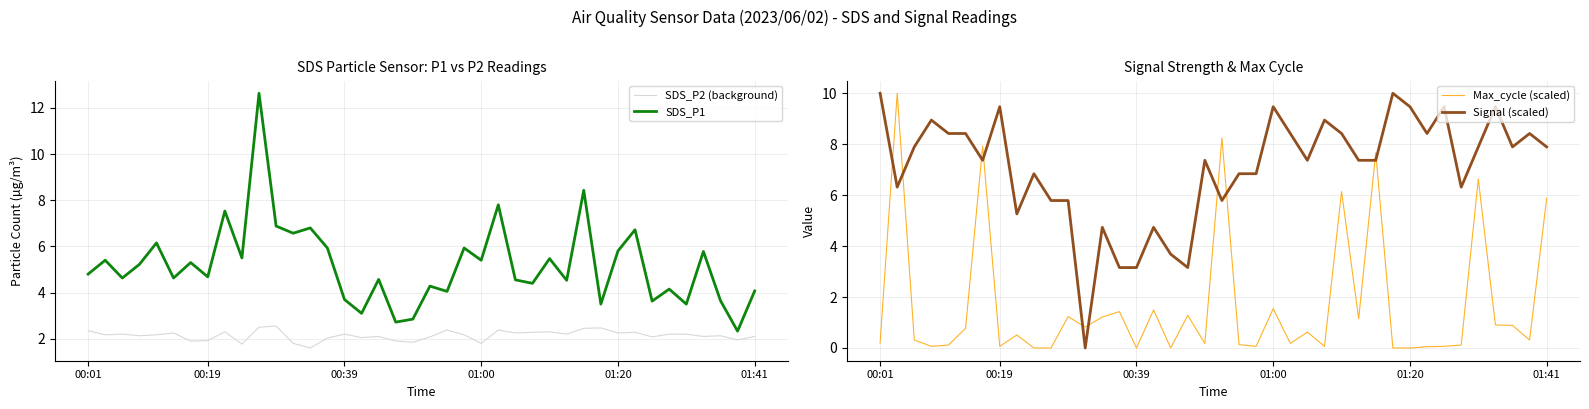

At which label does Signal (scaled) first exceed 7?

00:01